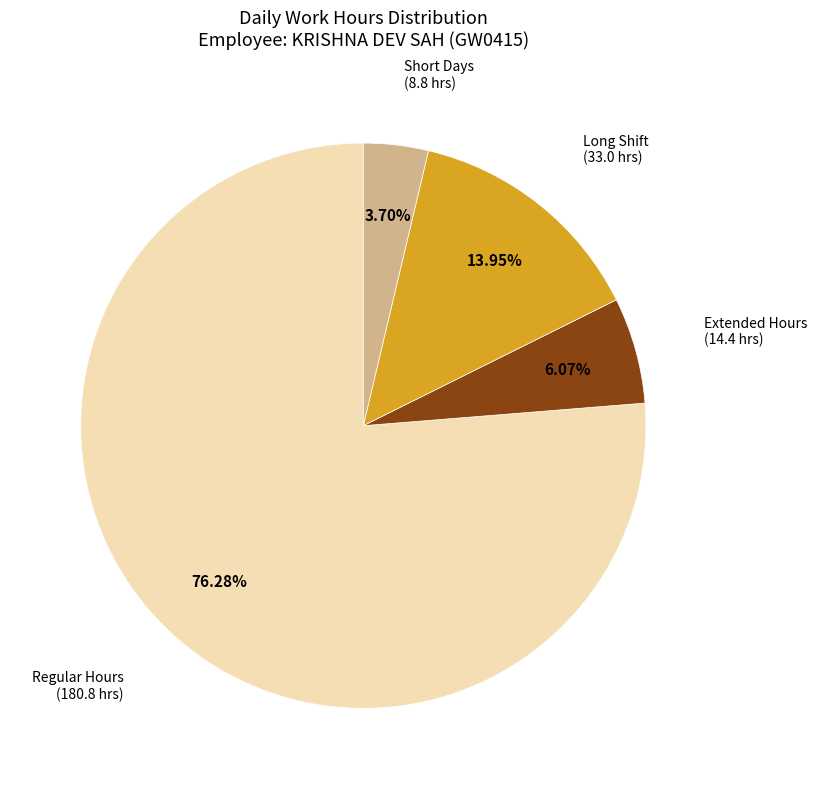

Count the number of slices in the pie.

4